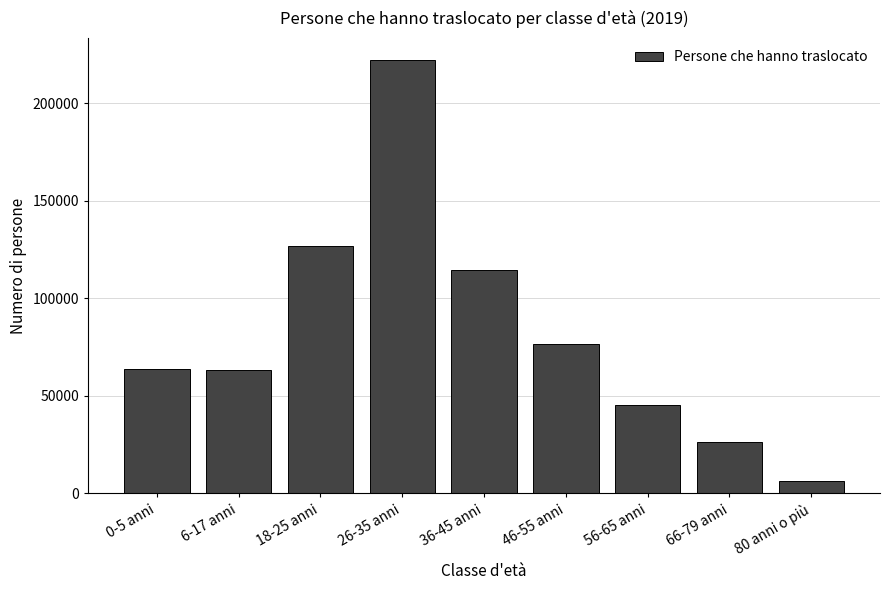

What is the change in value from 26-35 anni to 66-79 anni?

-195957